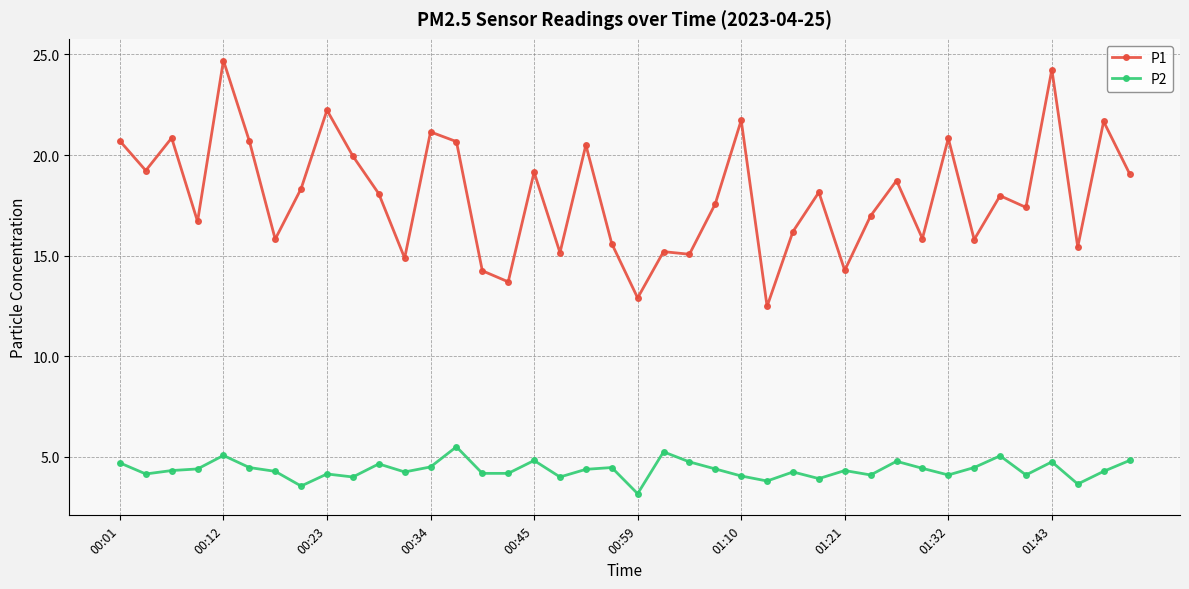

At how many categories does at least one series exceed 10?

40